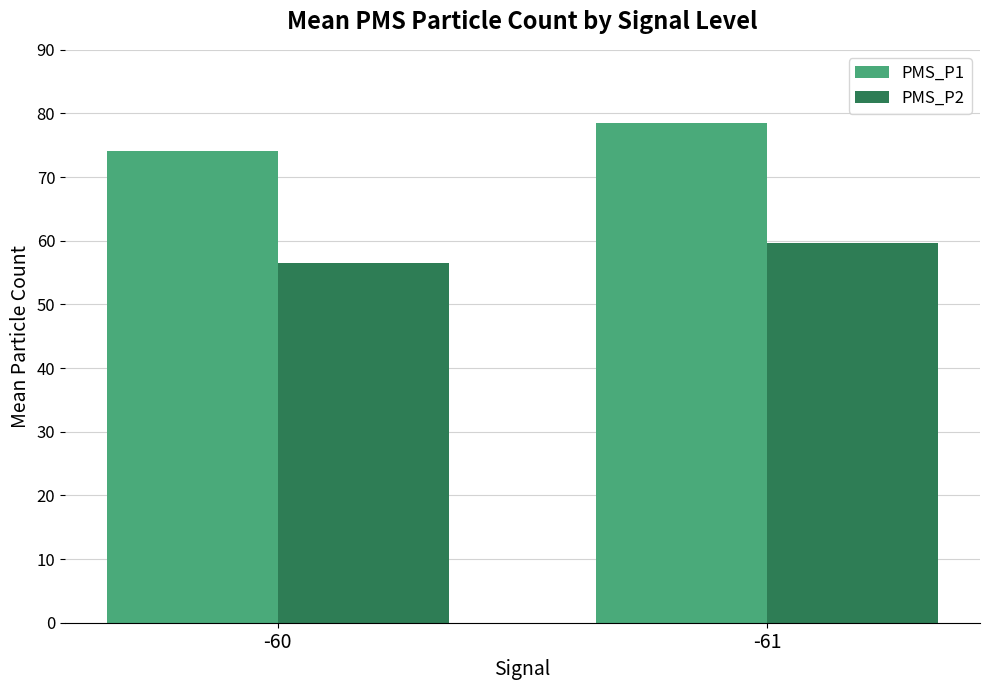

List the series in order of their peak value, highest first.

PMS_P1, PMS_P2